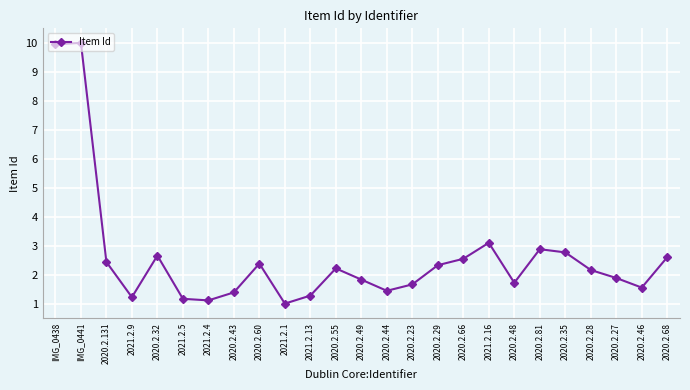

Reading left to right, transcribe all the data shown in this chart.

IMG_0438=9.9	IMG_0441=10.0	2020.2.131=2.4	2021.2.9=1.2	2020.2.32=2.7	2021.2.5=1.2	2021.2.4=1.1	2020.2.43=1.4	2020.2.60=2.4	2021.2.1=1.0	2021.2.13=1.3	2020.2.55=2.2	2020.2.49=1.8	2020.2.44=1.4	2020.2.23=1.7	2020.2.29=2.3	2020.2.66=2.5	2021.2.16=3.1	2020.2.48=1.7	2020.2.81=2.9	2020.2.35=2.8	2020.2.28=2.2	2020.2.27=1.9	2020.2.46=1.6	2020.2.68=2.6